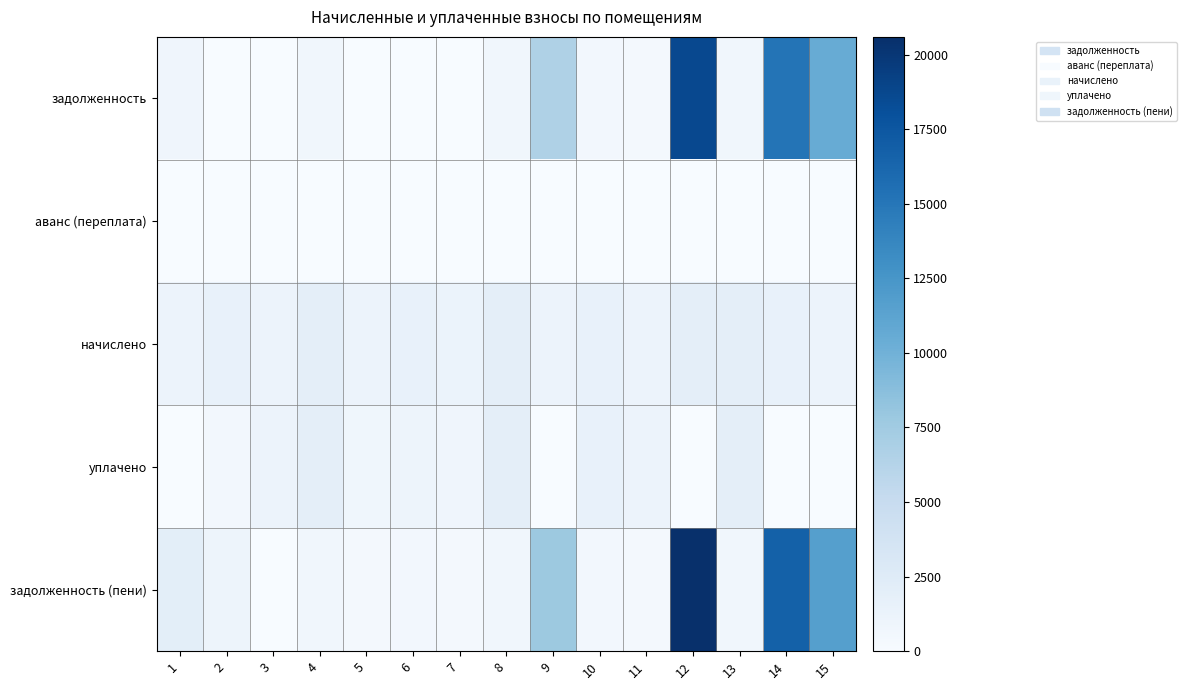

Rank the series at 13 from lowest to highest value.

аванс (переплата), задолженность, задолженность (пени), начислено, уплачено